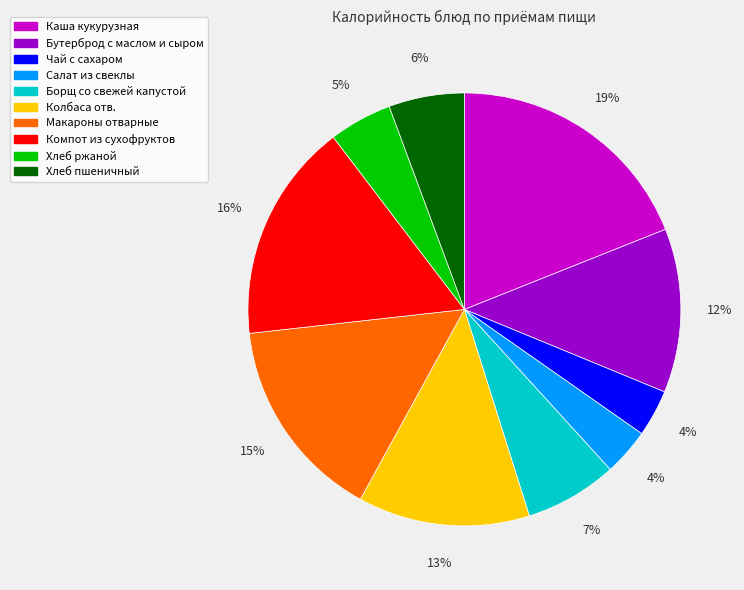

Between Борщ со свежей капустой and Хлеб ржаной, which is larger?

Борщ со свежей капустой